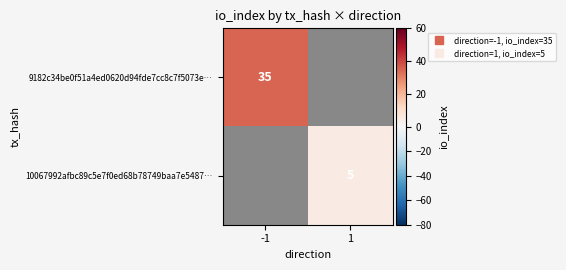

What is the lowest value of the 9182c34be0f51a4ed0620d94fde7cc8c7f5073e… series?

35.0